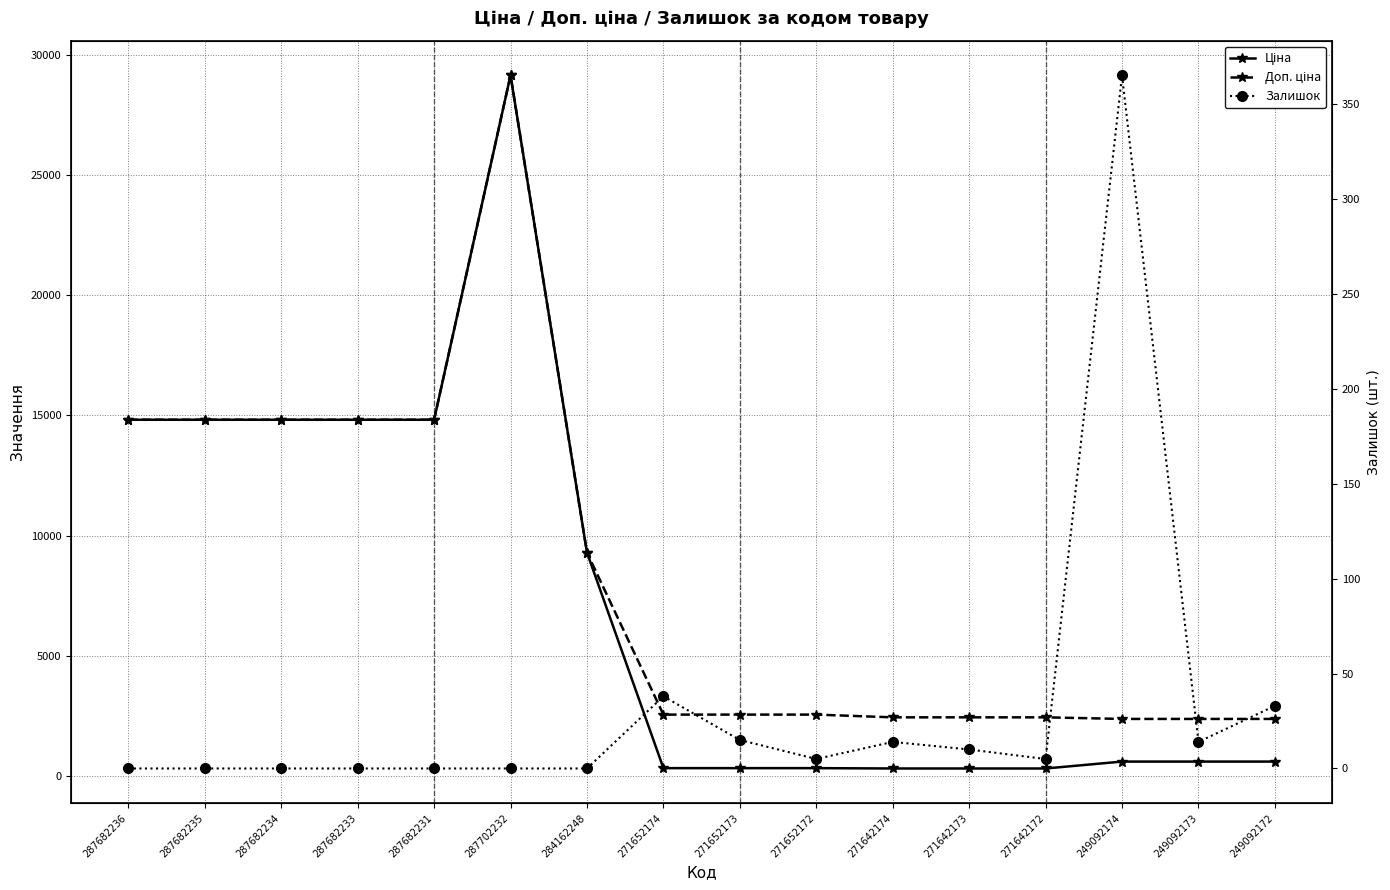

Rank the series at 287682235 from lowest to highest value.

Залишок, Ціна, Доп. ціна